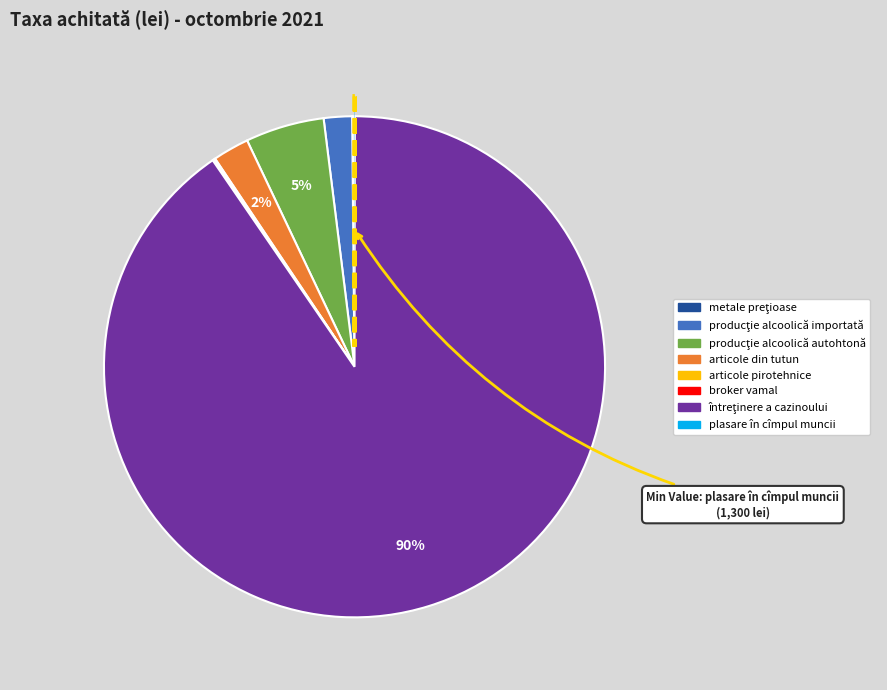

True or false: articole din tutun accounts for 12% of the total.

False